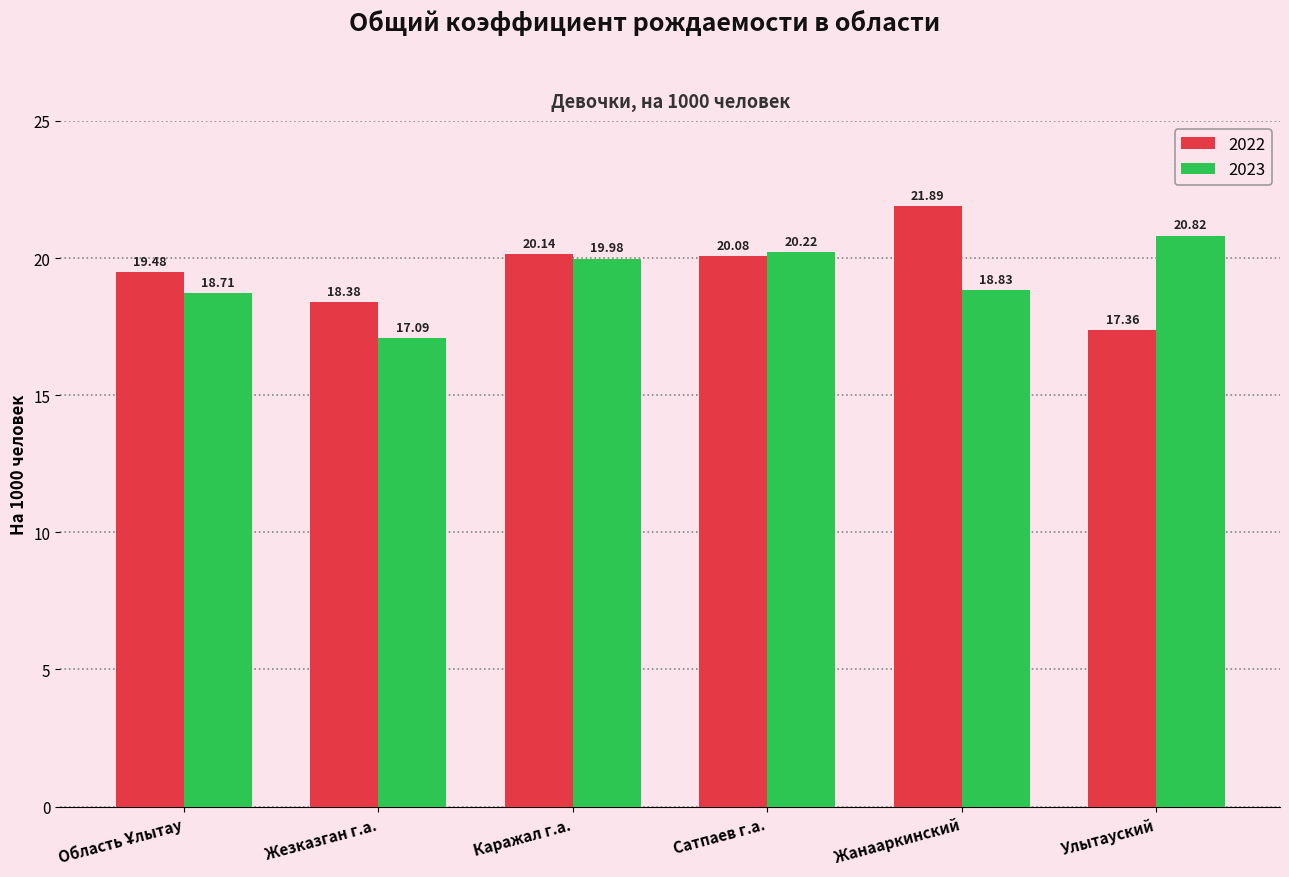

Rank the series at Жанааркинский from highest to lowest value.

2022, 2023